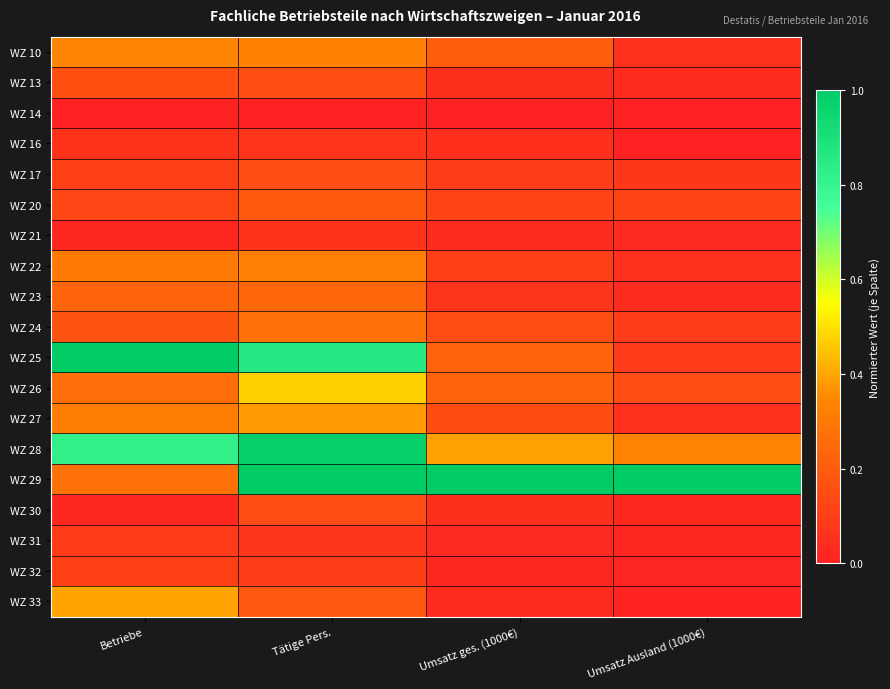

At which category is the sum across all series the highest?

Tätige Pers.